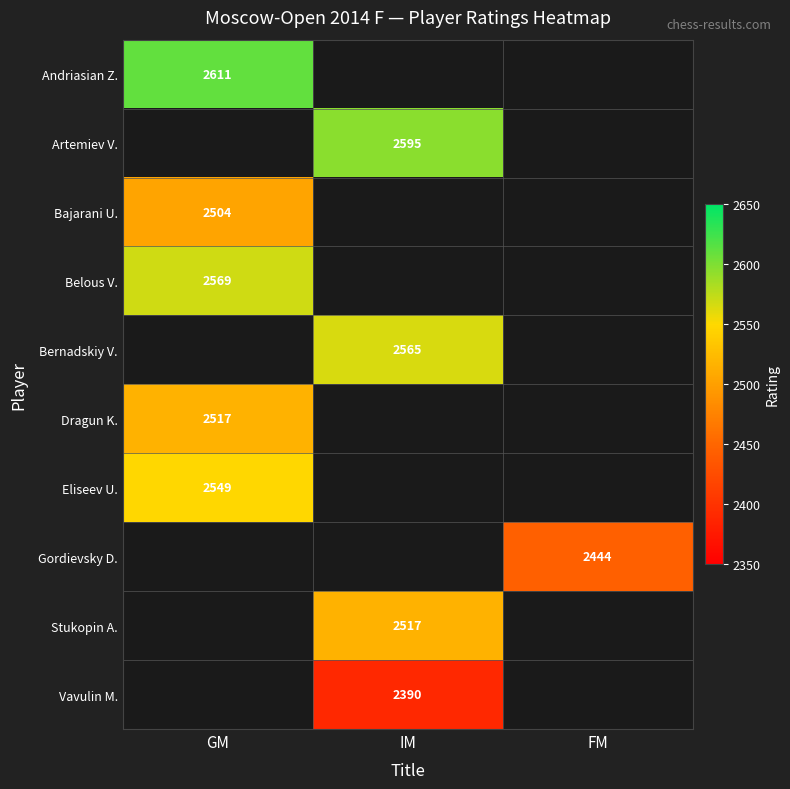

Is it true that Belous V. equals 2569 at GM?

True